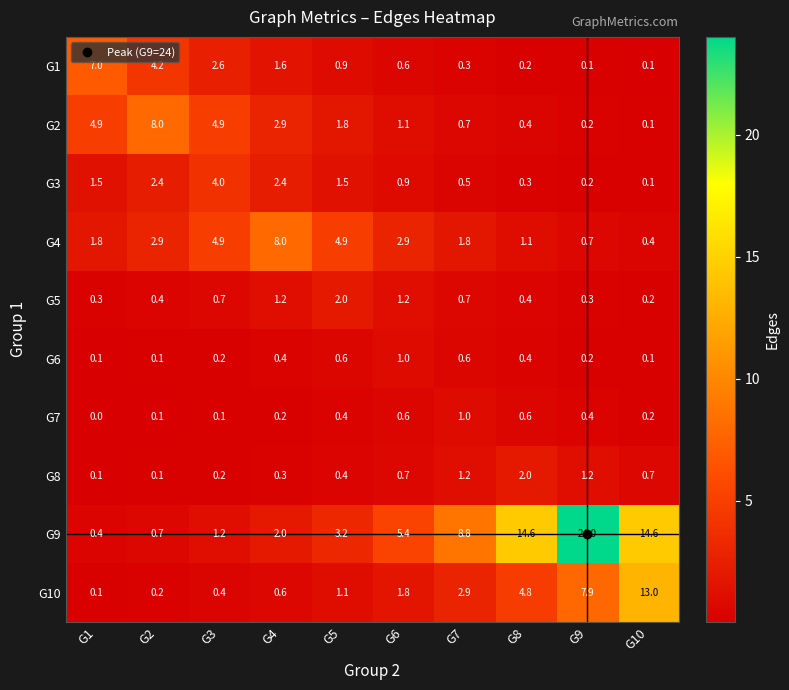

Where is G10 nearest to the value 6?

G8